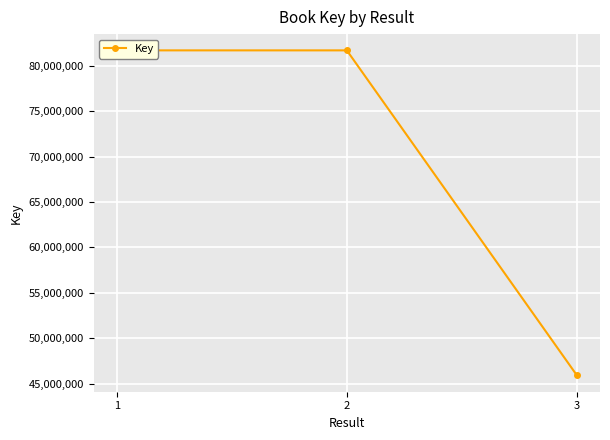

Which has a higher value, 1 or 2?

1